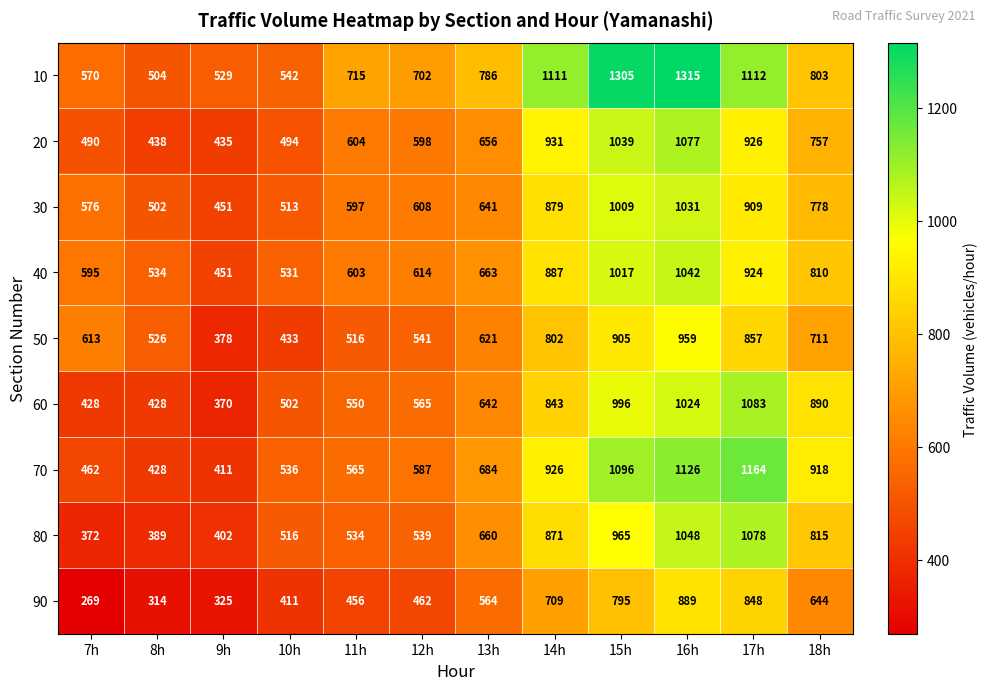

What is the approximate value of 20 at 8h?

438